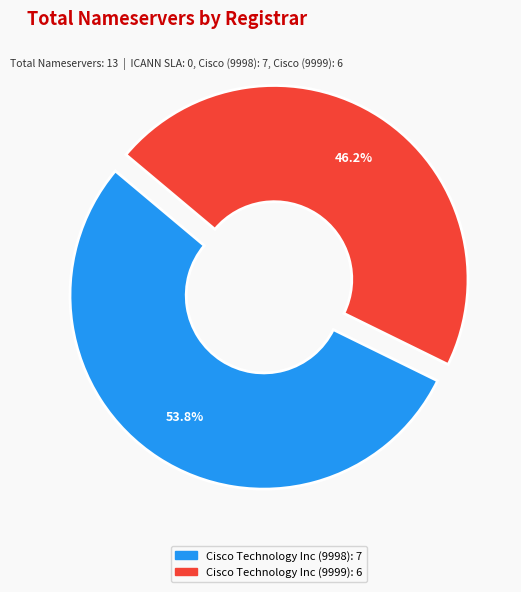

Is there any slice that represents more than half of the pie?

Yes